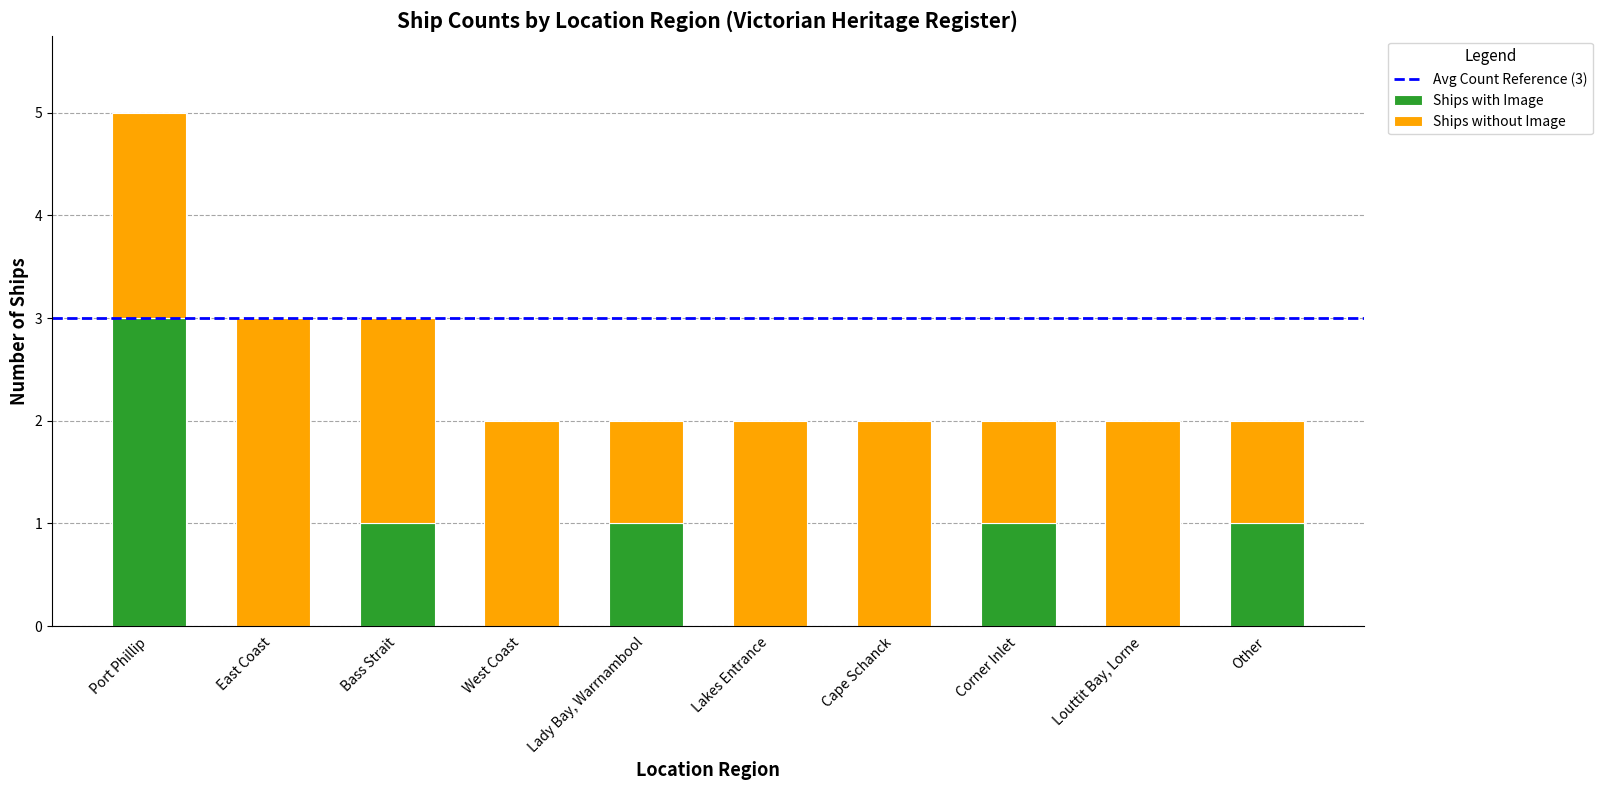

What is the approximate value of Ships with Image at Lady Bay, Warrnambool?

1